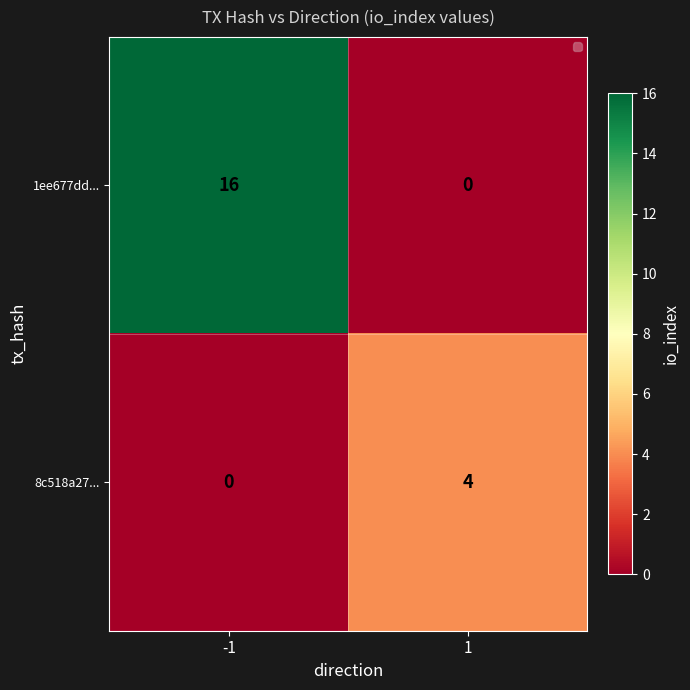

Rank the series at -1 from highest to lowest value.

1ee677dd..., 8c518a27...